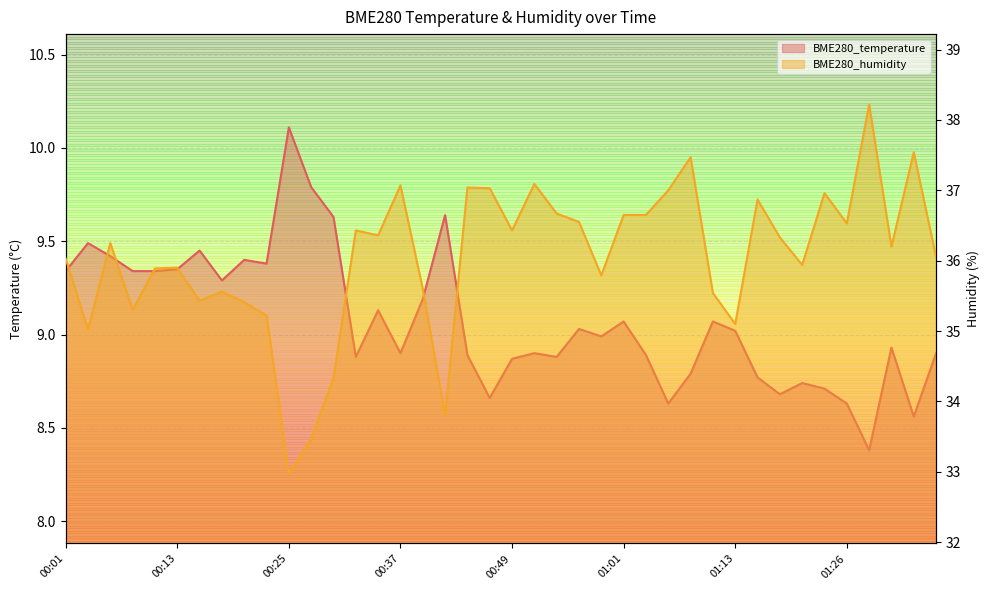

True or false: BME280_humidity and BME280_temperature intersect in this chart.

False